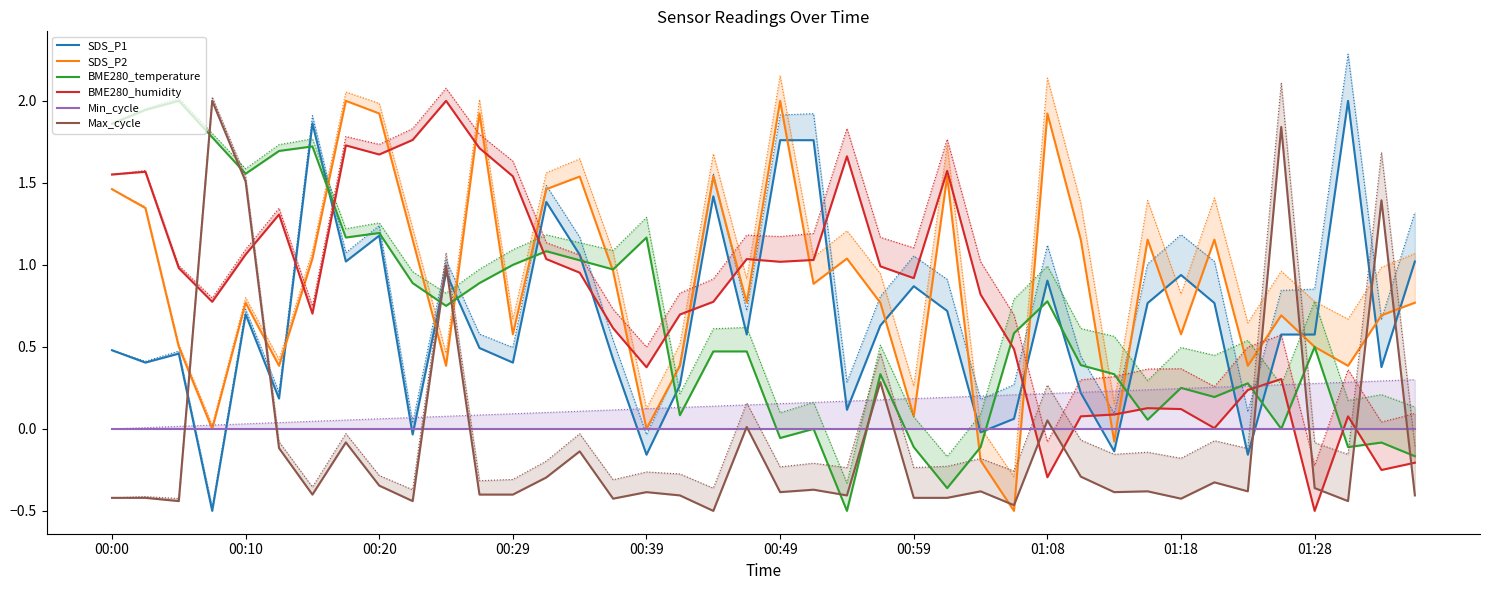

How many times do SDS_P2 and Min_cycle cross each other?

8